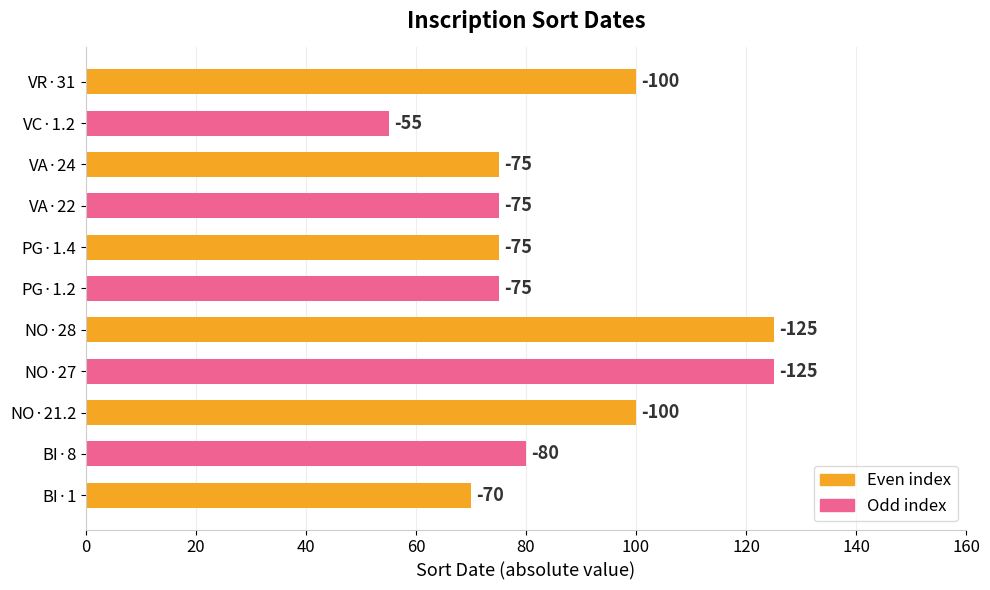

Does the chart contain any negative values?

No